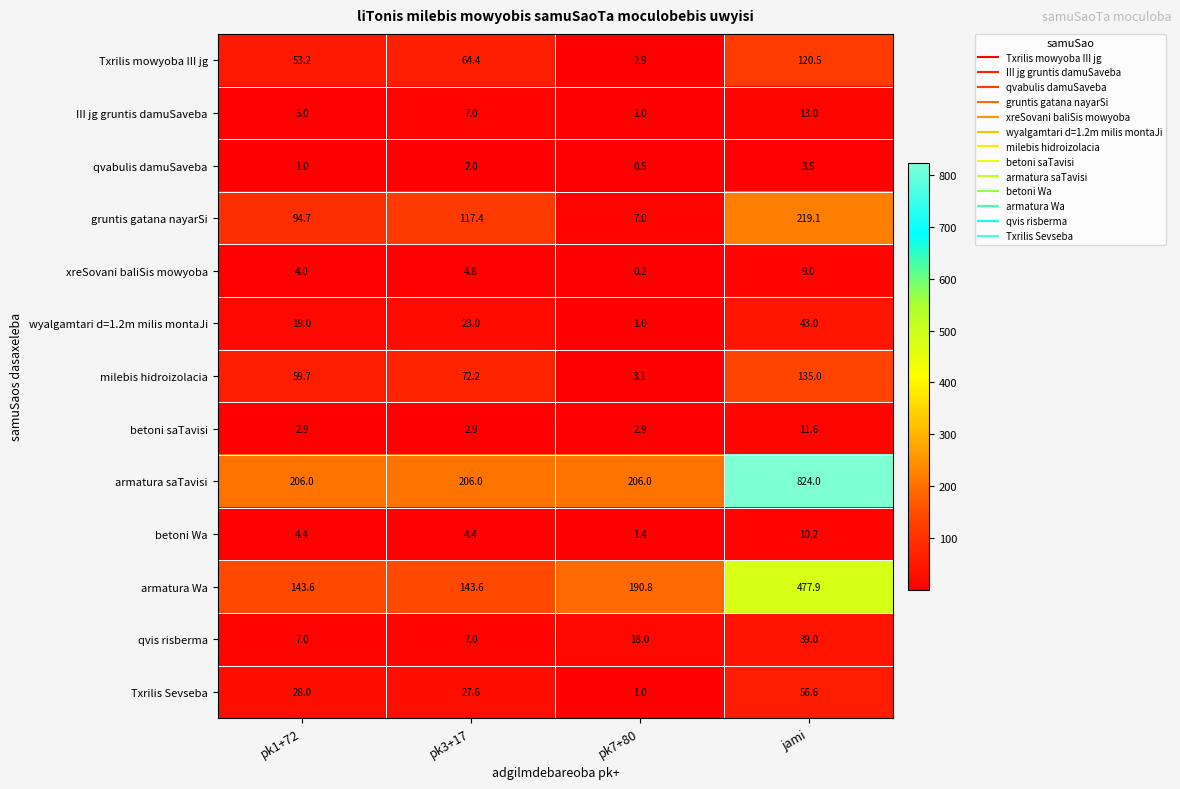

How many distinct data groups are displayed?

13